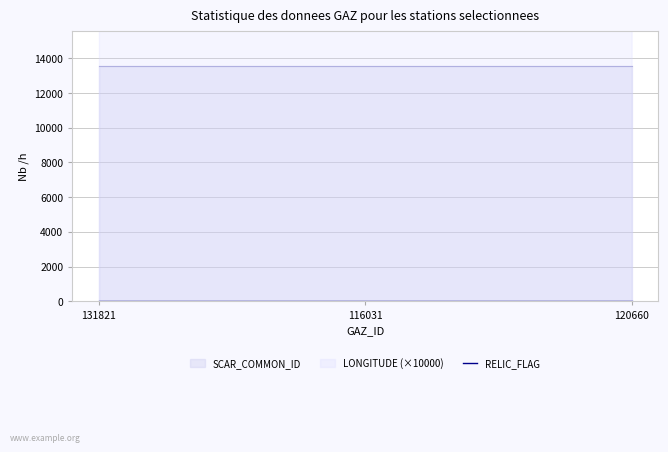

The RELIC_FLAG series shows 0.0 at 131821. True or false?

True